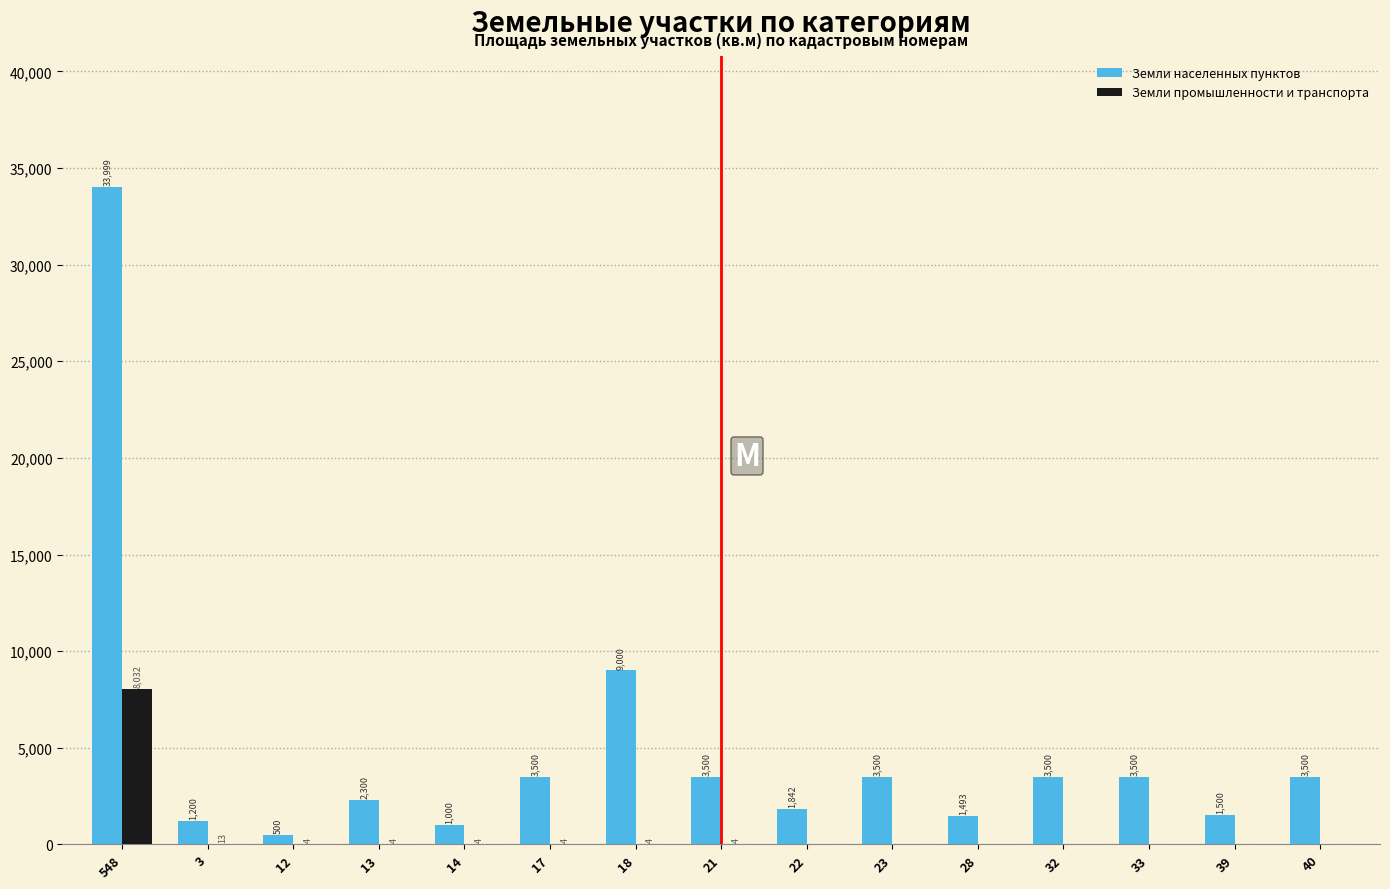

Which series changed the most between 3 and 17?

Земли населенных пунктов